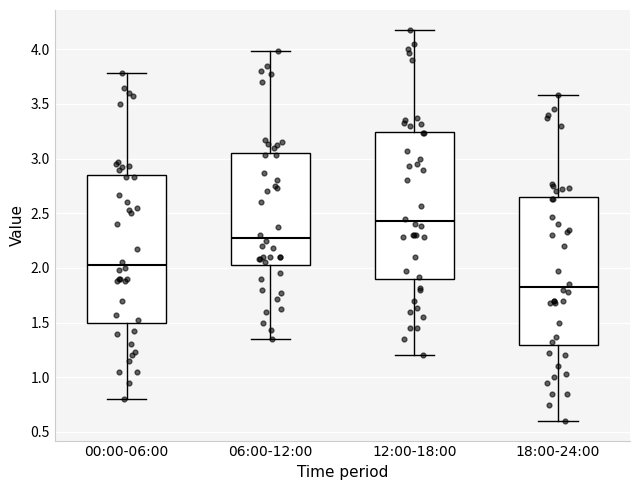

Where does the median line of the box for 00:00-06:00 sit on the y-axis? The values are not printed on the chart, so give them approximately, as read against the axis.

2.05